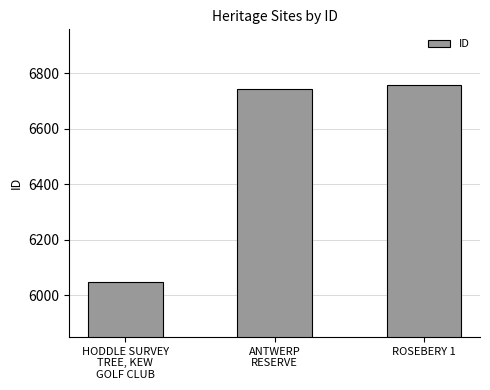

What value does the data have at ROSEBERY 1, to the nearest 50?

6750